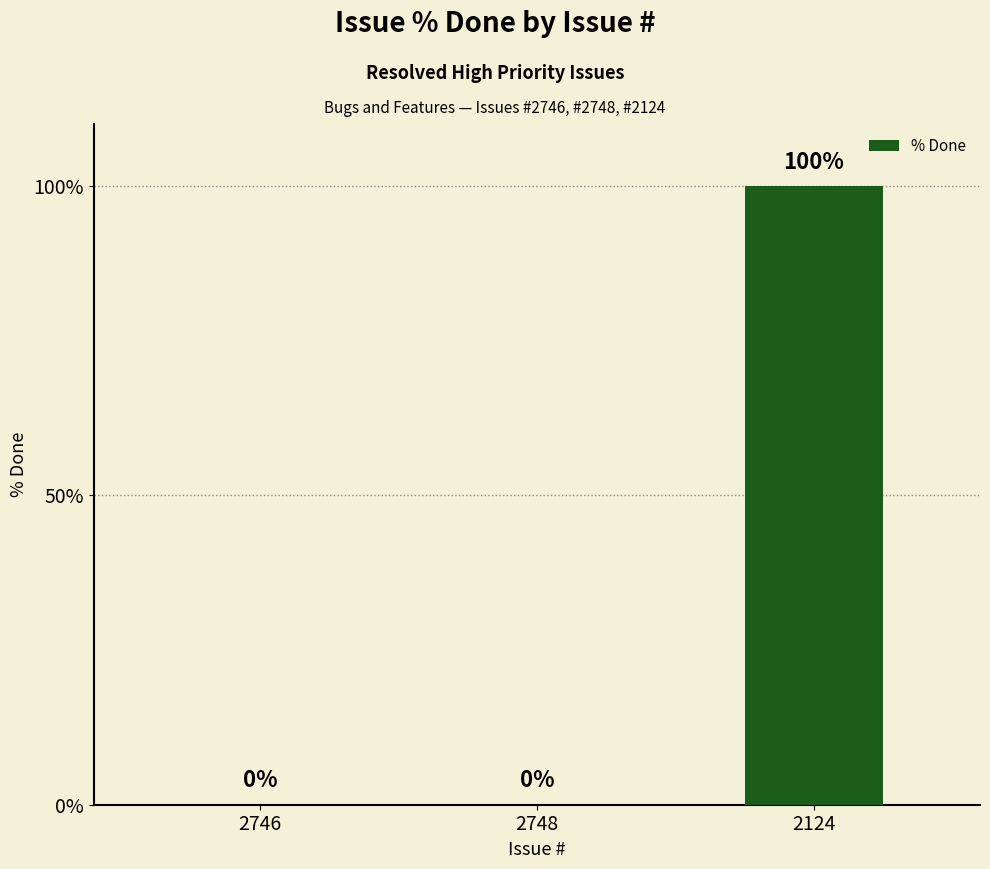

Which category has the highest value across all series?

2124